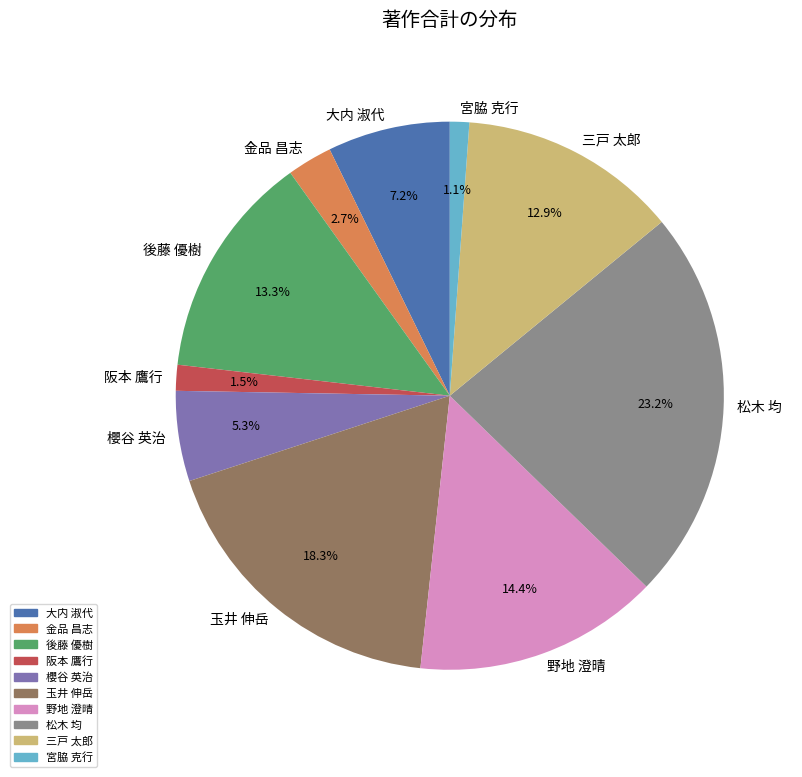

Between 宮脇 克行 and 玉井 伸岳, which is larger?

玉井 伸岳